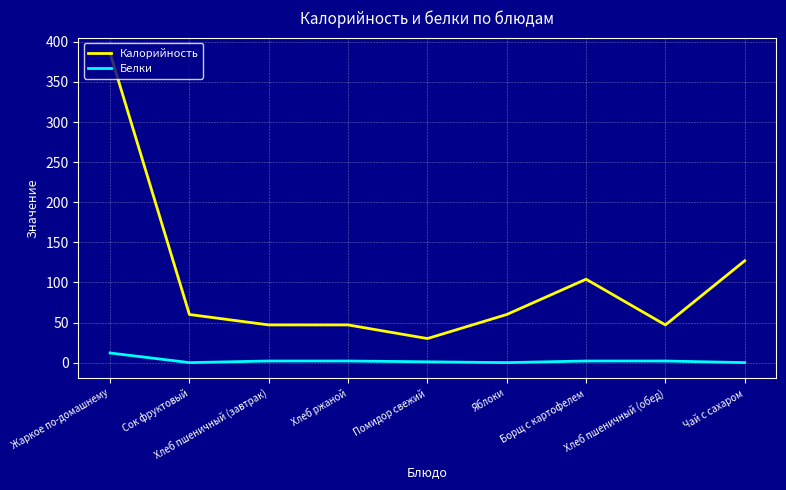

What is the spread (max minus min) of values at Жаркое по-домашнему?

374